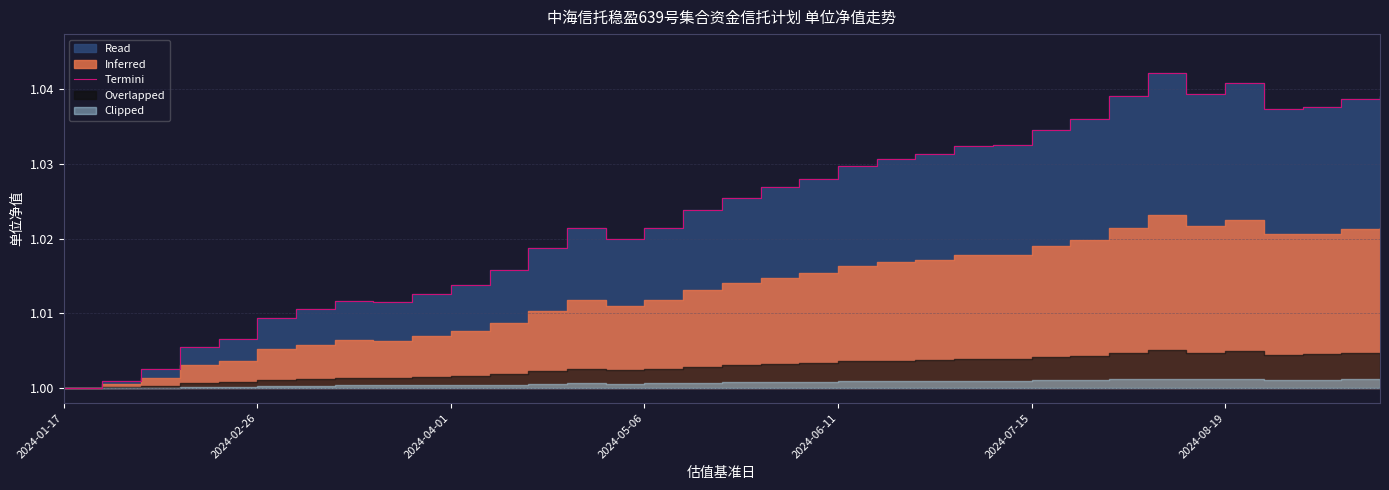

How many data points are above 1?

34